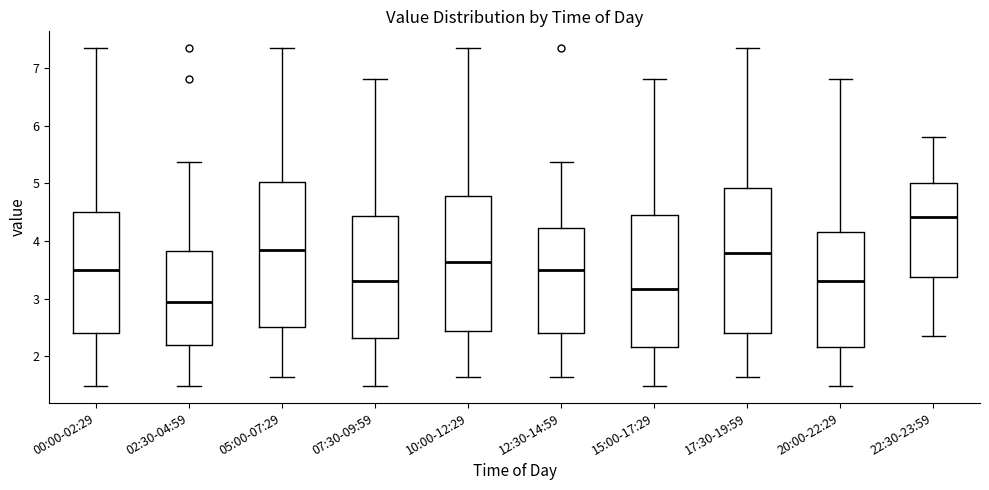

Reading left to right, read every box against the y-axis: the position of its median line, the range the box covers, and the ends of its whiskers. The values are not printed on the chart, so give them approximately, as read against the axis.

00:00-02:29: median 3.5, box 2.4 to 4.5, whiskers 1.5 to 7.4
02:30-04:59: median 2.9, box 2.2 to 3.8, whiskers 1.5 to 5.4
05:00-07:29: median 3.9, box 2.5 to 5.0, whiskers 1.6 to 7.4
07:30-09:59: median 3.3, box 2.3 to 4.4, whiskers 1.5 to 6.8
10:00-12:29: median 3.6, box 2.4 to 4.8, whiskers 1.6 to 7.4
12:30-14:59: median 3.5, box 2.4 to 4.2, whiskers 1.6 to 5.4
15:00-17:29: median 3.2, box 2.2 to 4.4, whiskers 1.5 to 6.8
17:30-19:59: median 3.8, box 2.4 to 4.9, whiskers 1.6 to 7.4
20:00-22:29: median 3.3, box 2.2 to 4.2, whiskers 1.5 to 6.8
22:30-23:59: median 4.4, box 3.4 to 5.0, whiskers 2.4 to 5.8